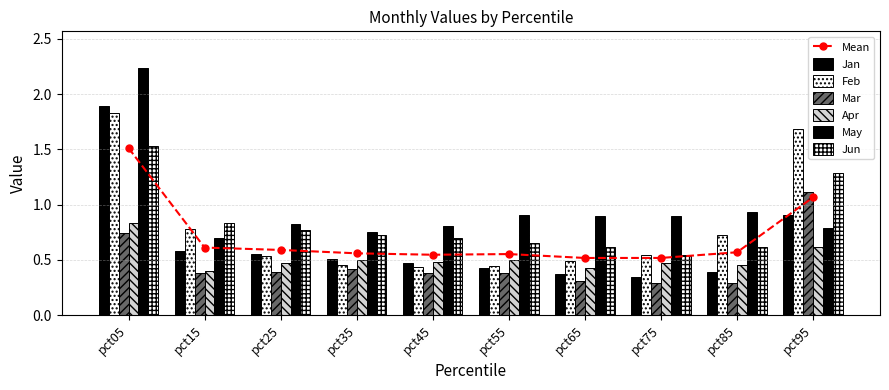

Which category has the highest value in the Feb series?

pct05